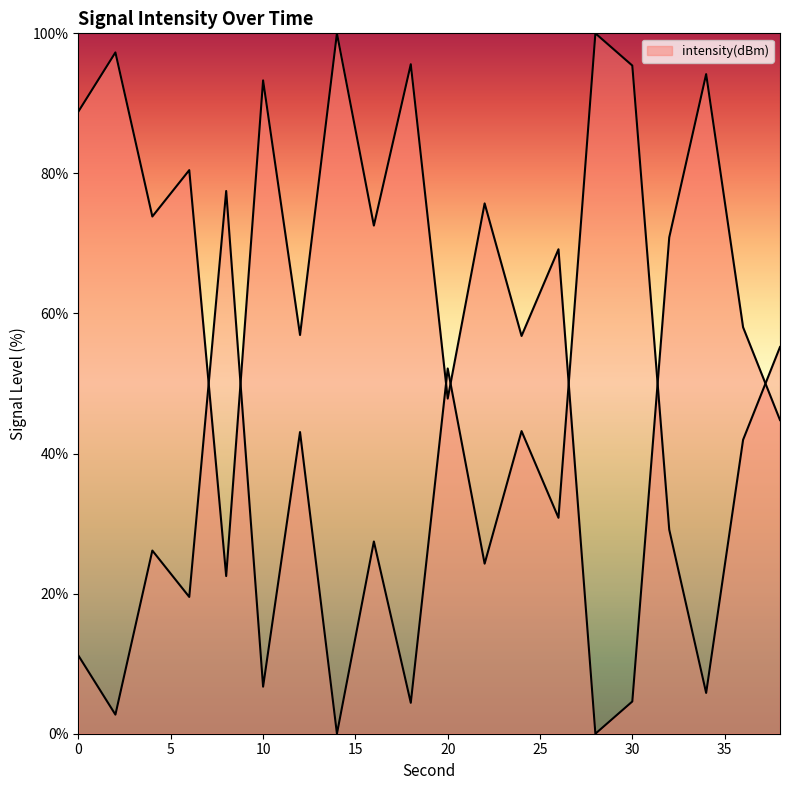

Reading left to right, list all the values displayed in this chart.

88.9	97.3	73.8	80.5	22.5	93.3	56.9	100.0	72.6	95.6	47.9	75.7	56.8	69.2	0.0	4.6	70.9	94.2	58.0	44.8